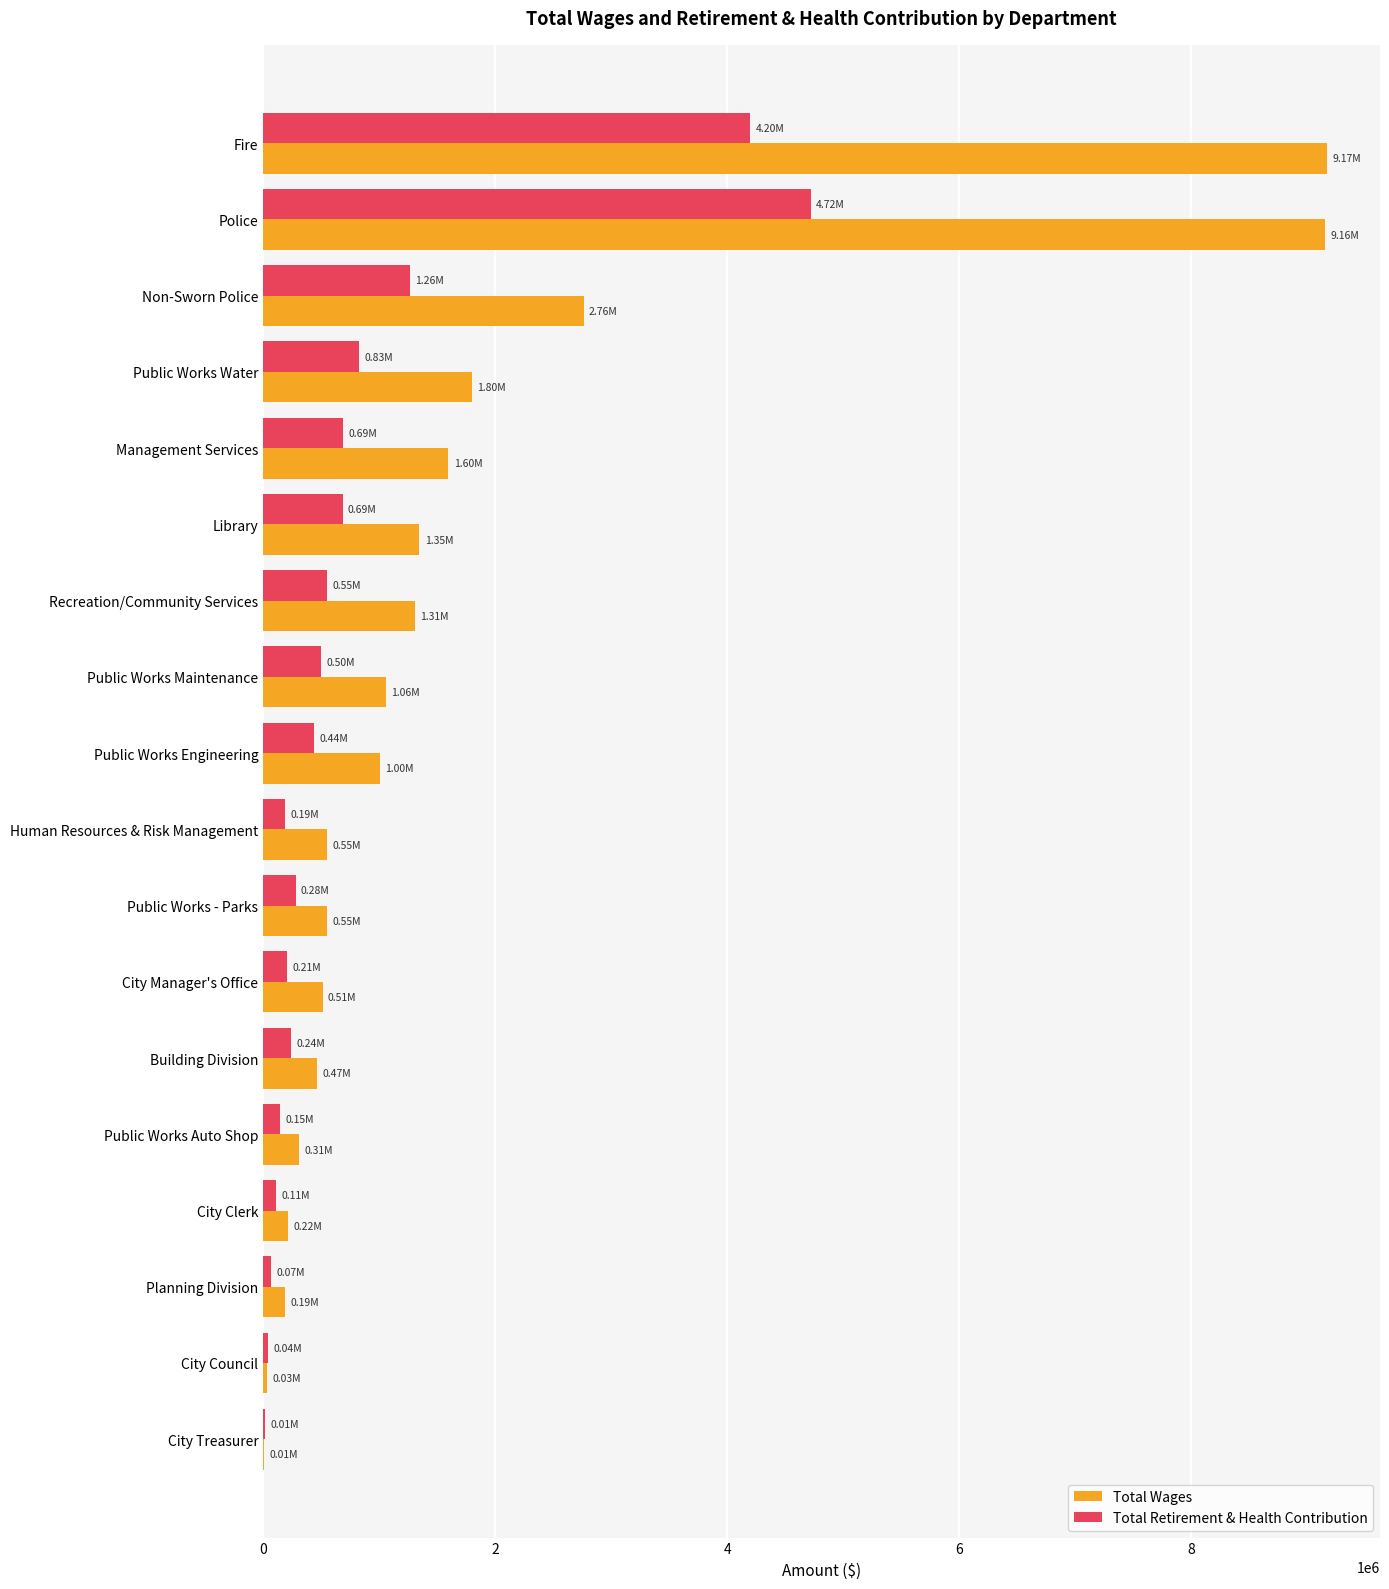

What is the sum of all Total Wages values?

32031544